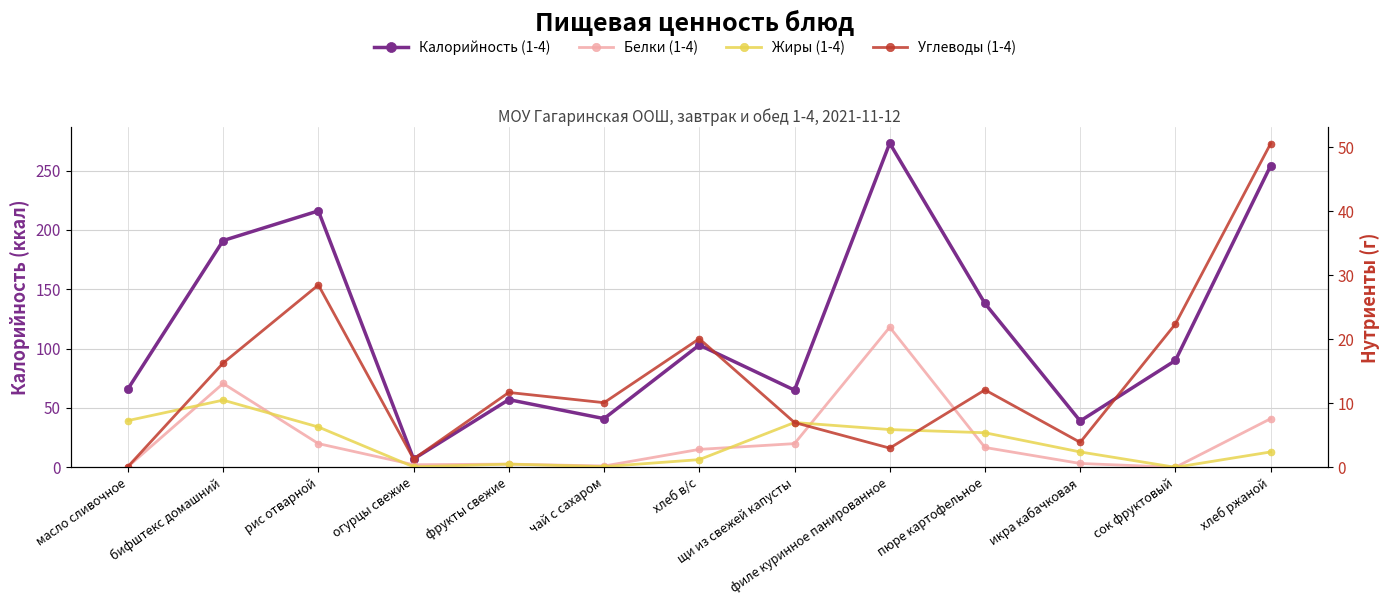

What are all the series names shown in the legend?

Калорийность (1-4), Белки (1-4), Жиры (1-4), Углеводы (1-4)